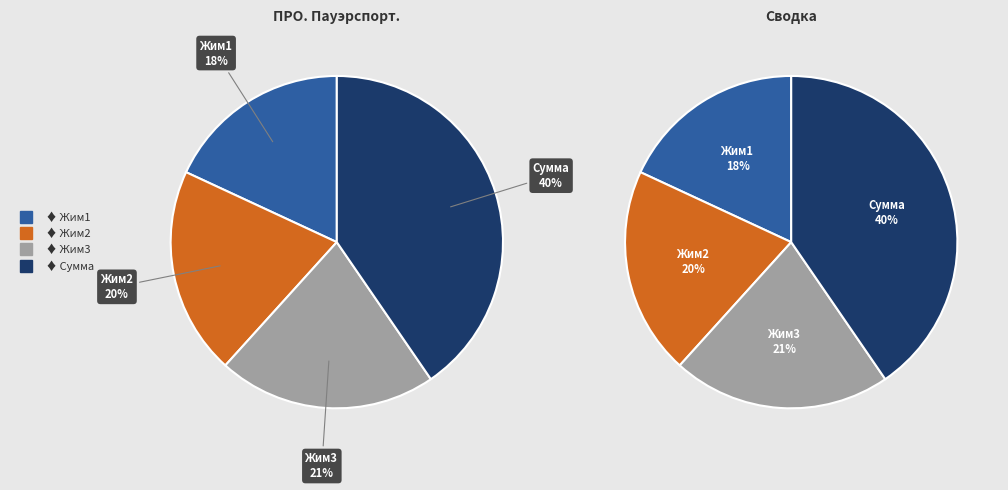

To the nearest percent, what is the difference between the Жим1 and Сумма slice percentages?

22%